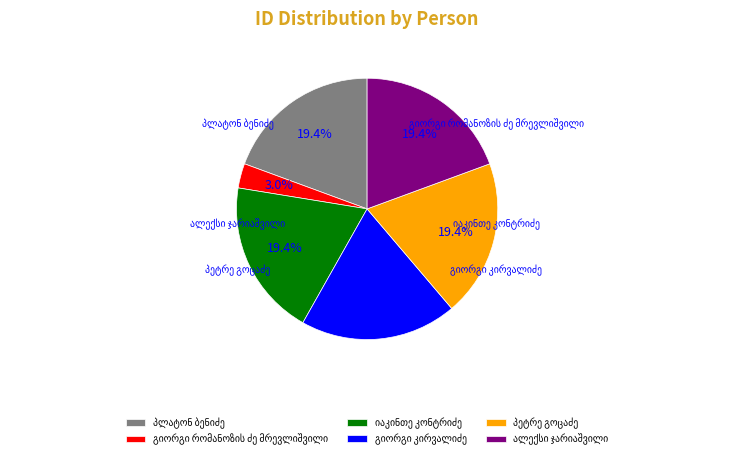

Is იაკინთე კონტრიძე the majority of the pie?

No